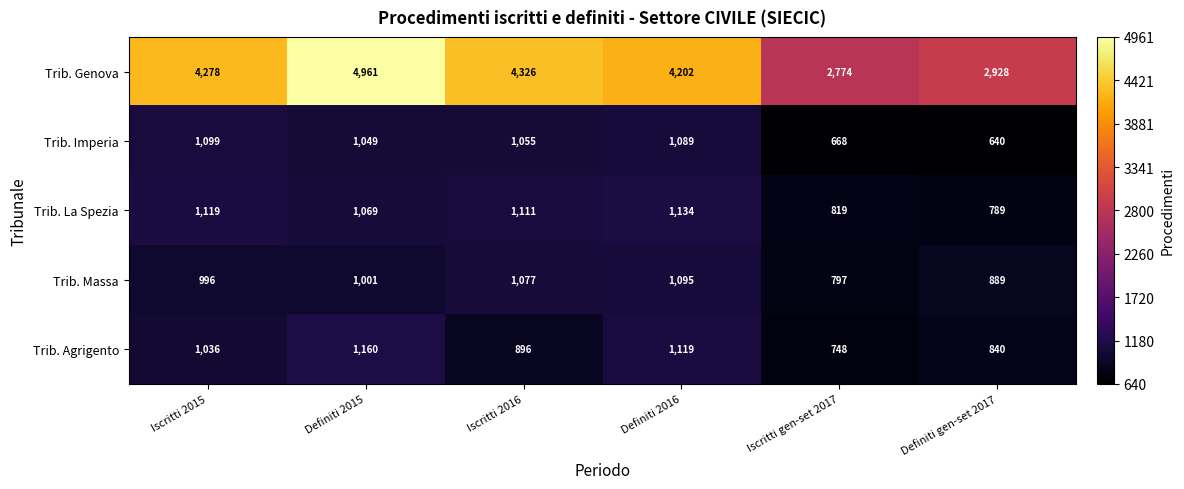

At which category is the sum across all series the highest?

Definiti 2015